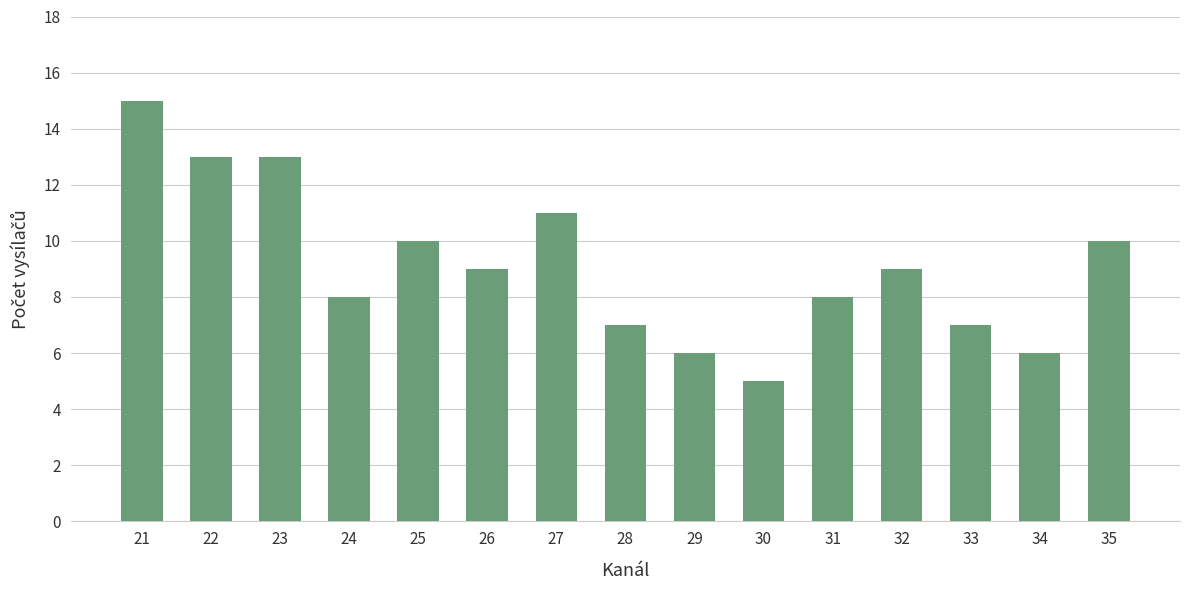

What is the difference between the maximum and minimum values?

10